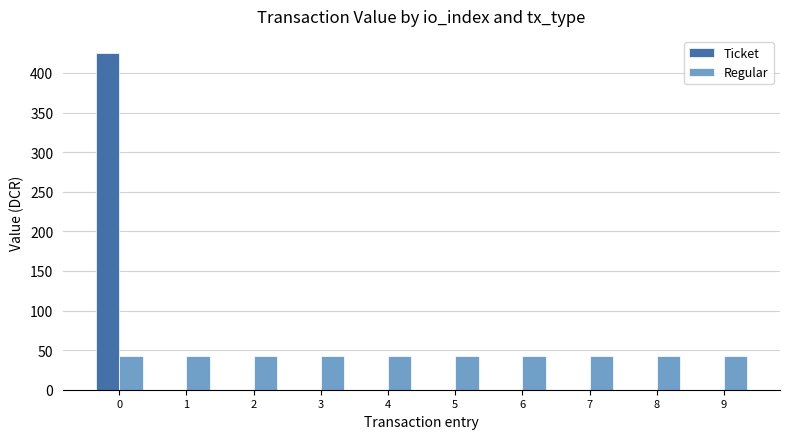

The value of Regular at 9 is 42.6. True or false?

True